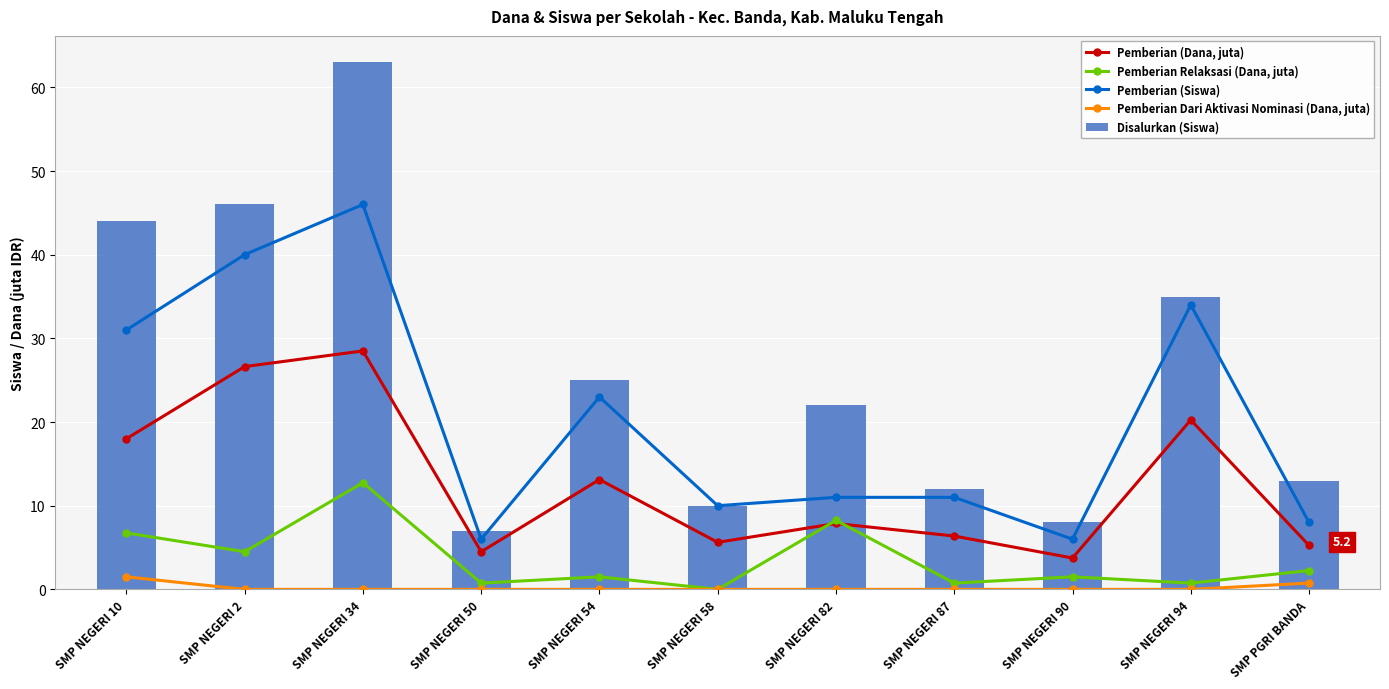

Which label corresponds to the largest value in the chart?

SMP NEGERI 34